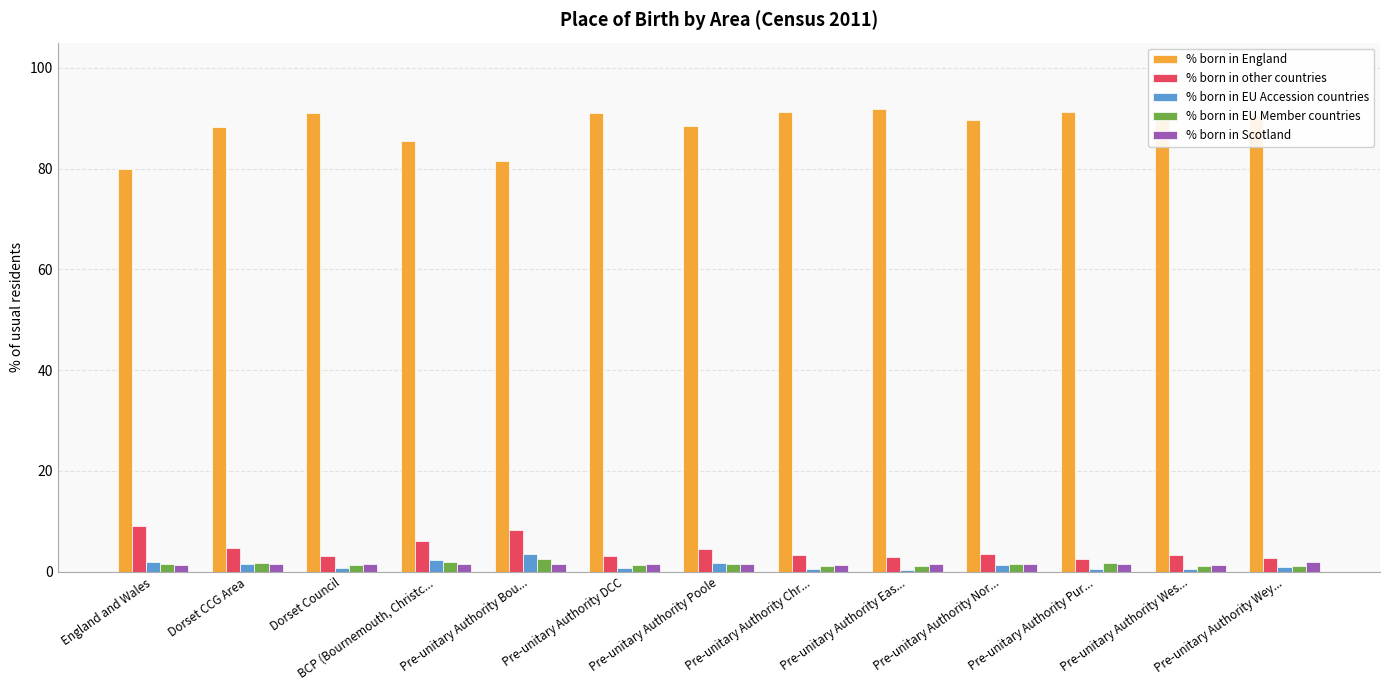

Which series has the largest total across all categories?

% born in England